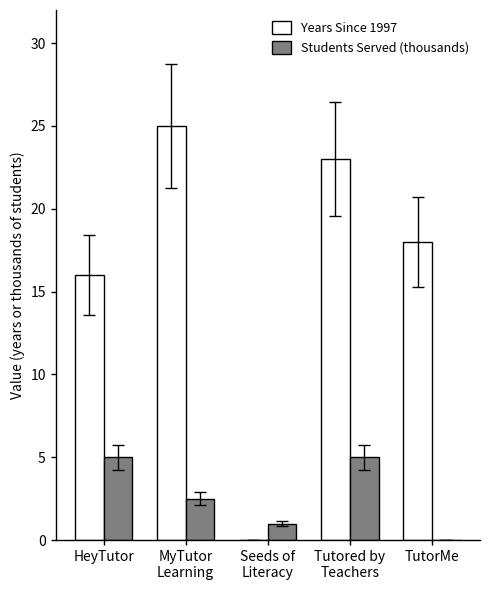

What is the sum of all Students Served (thousands) values?

13.5